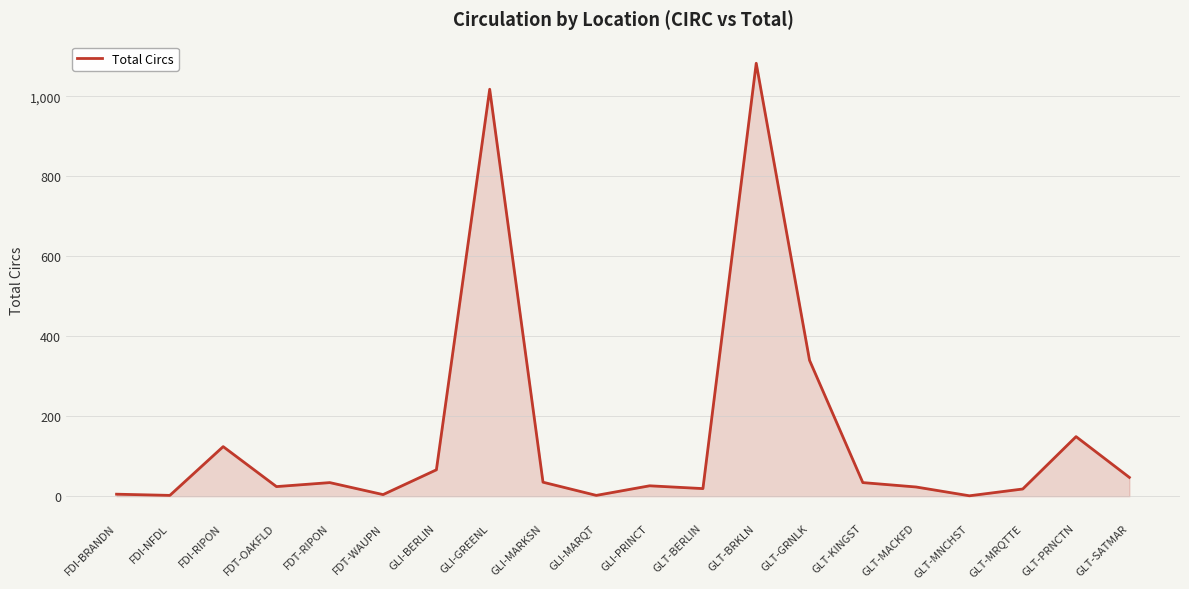

Which category has the highest value across all series?

GLT-BRKLN